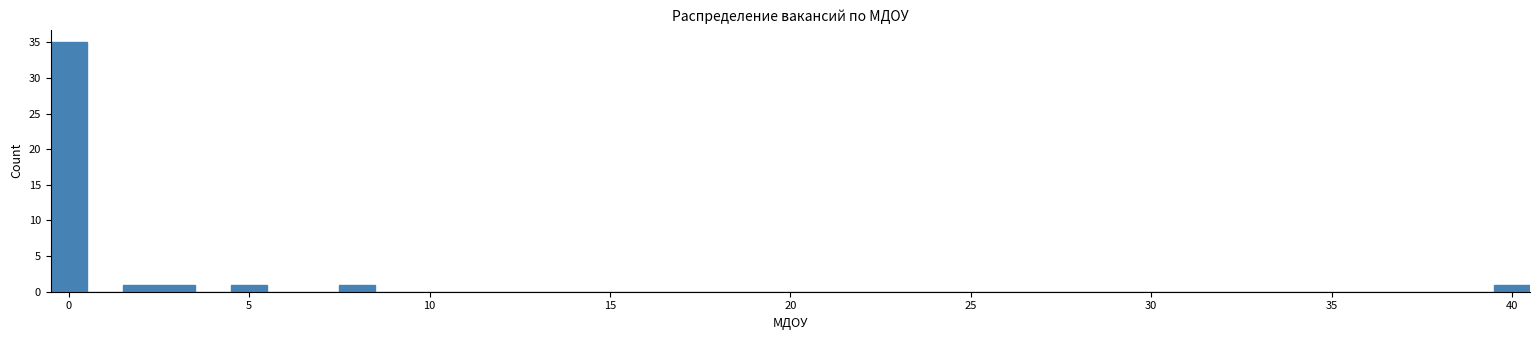

Read against the x-axis, roughly where is the centre of the tallest bar?

0.0